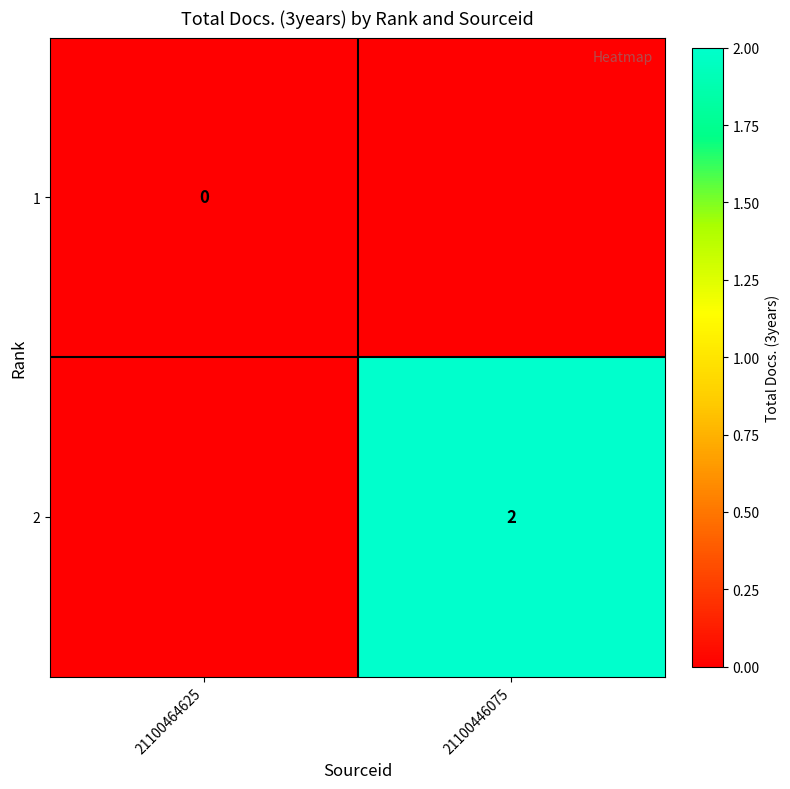

The 2 series shows 2 at 21100446075. True or false?

True